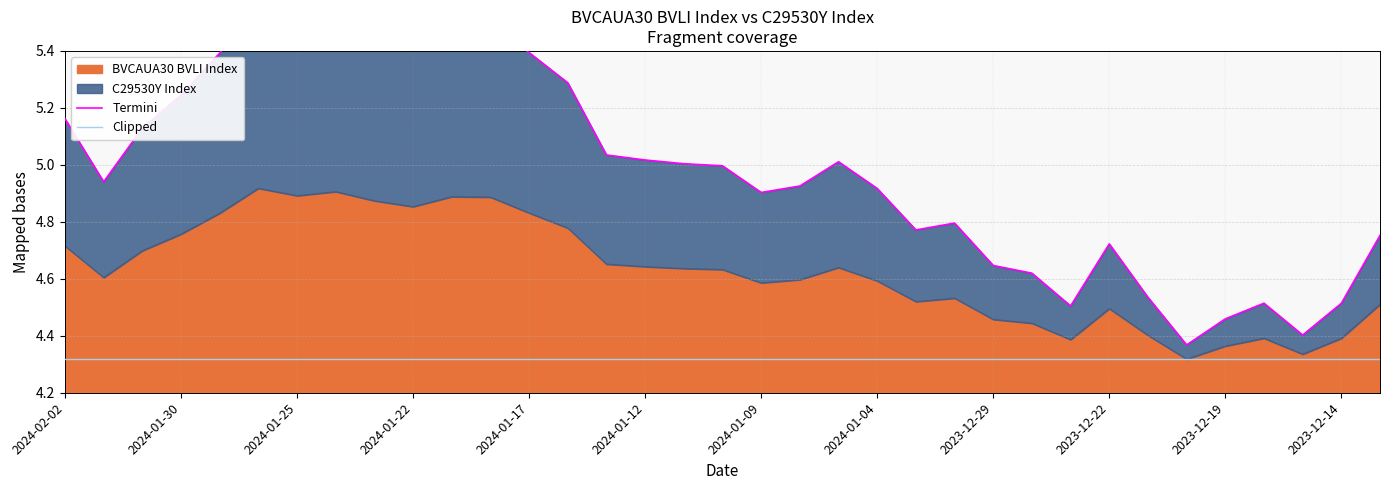

What is the difference between the second highest and second lowest values in the Termini series?

1.1